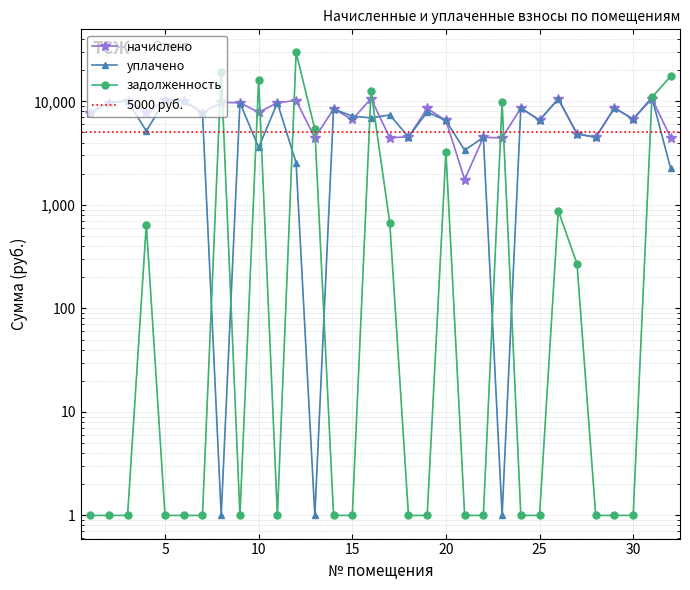

Where is начислено nearest to the value 6191?

20